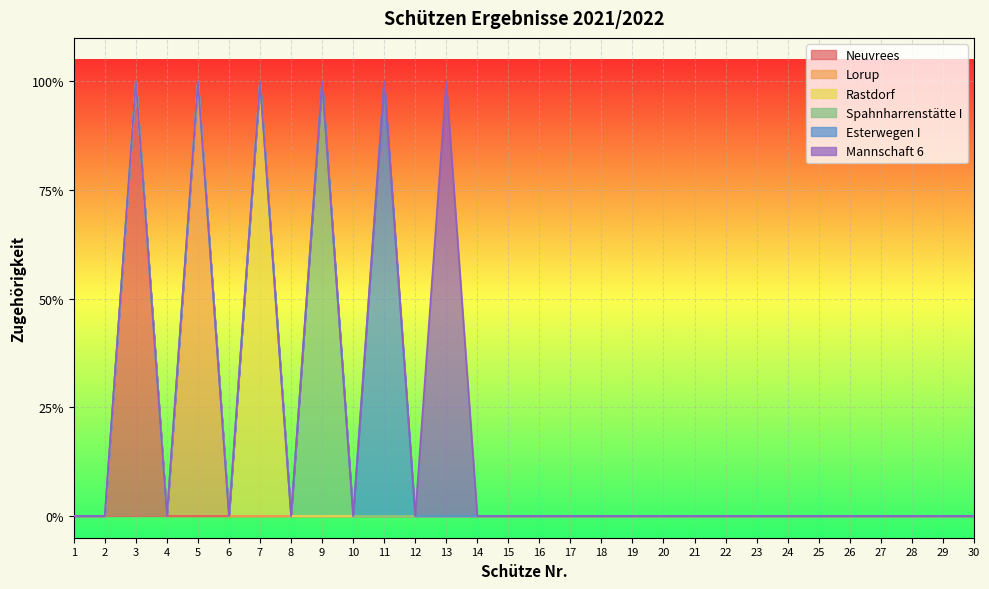

How many interior local peaks does the Mannschaft 6 series have?

1